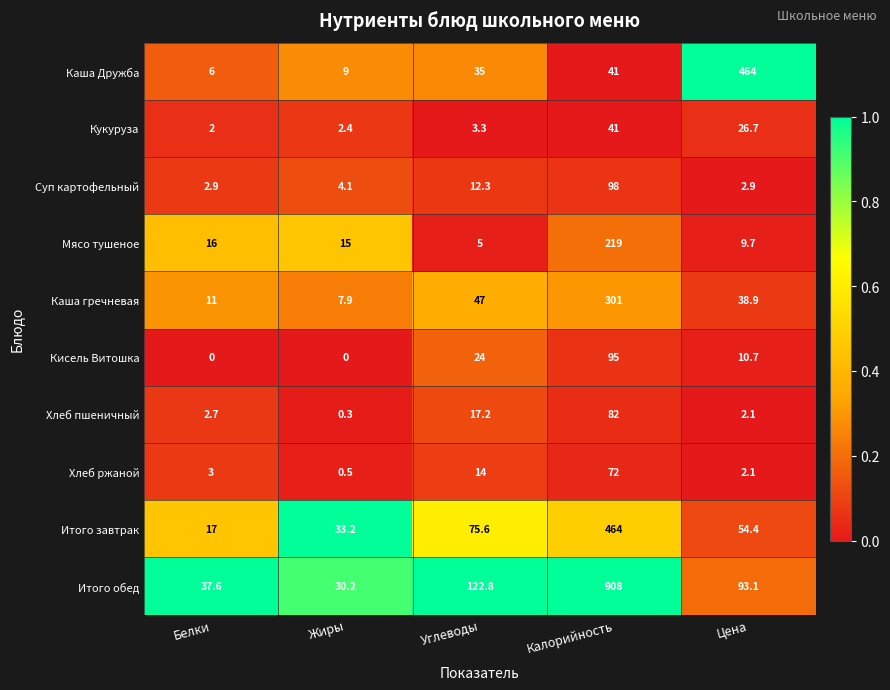

Between Жиры and Калорийность, which series saw the biggest shift?

Итого обед